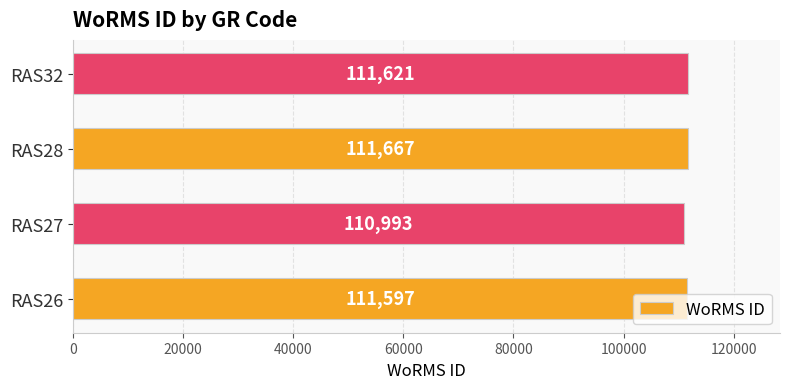

Rank the categories by value from lowest to highest.

RAS27, RAS26, RAS32, RAS28